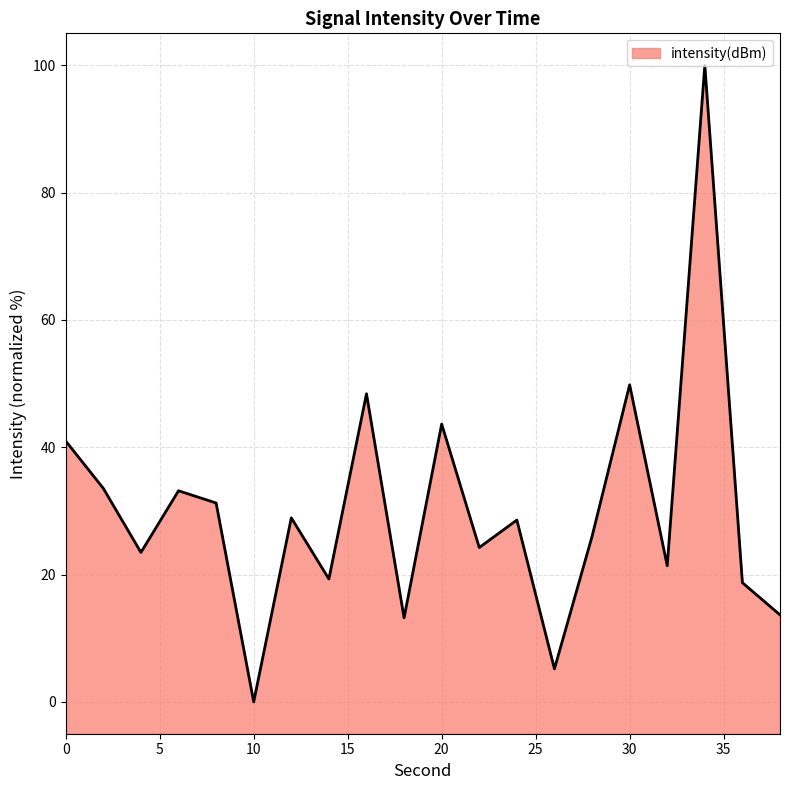

What is the maximum value shown in the chart?

100.0